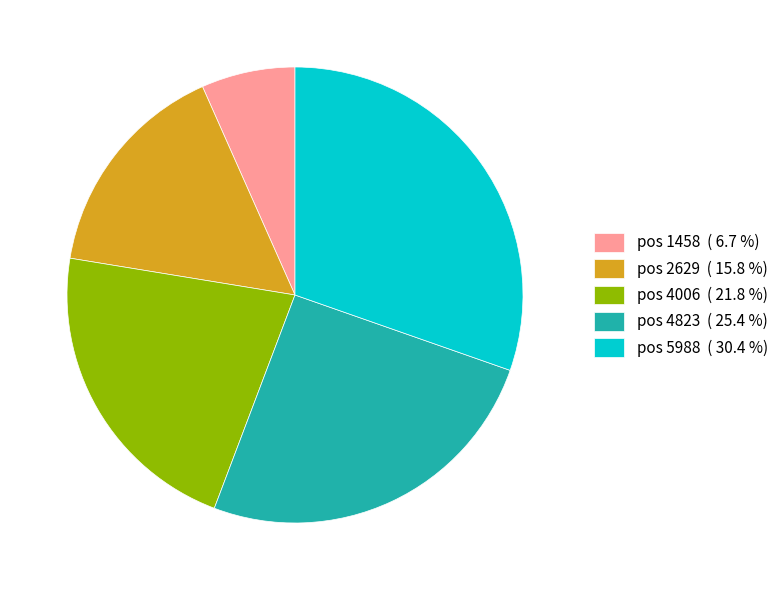

Is there a majority slice in this chart?

No